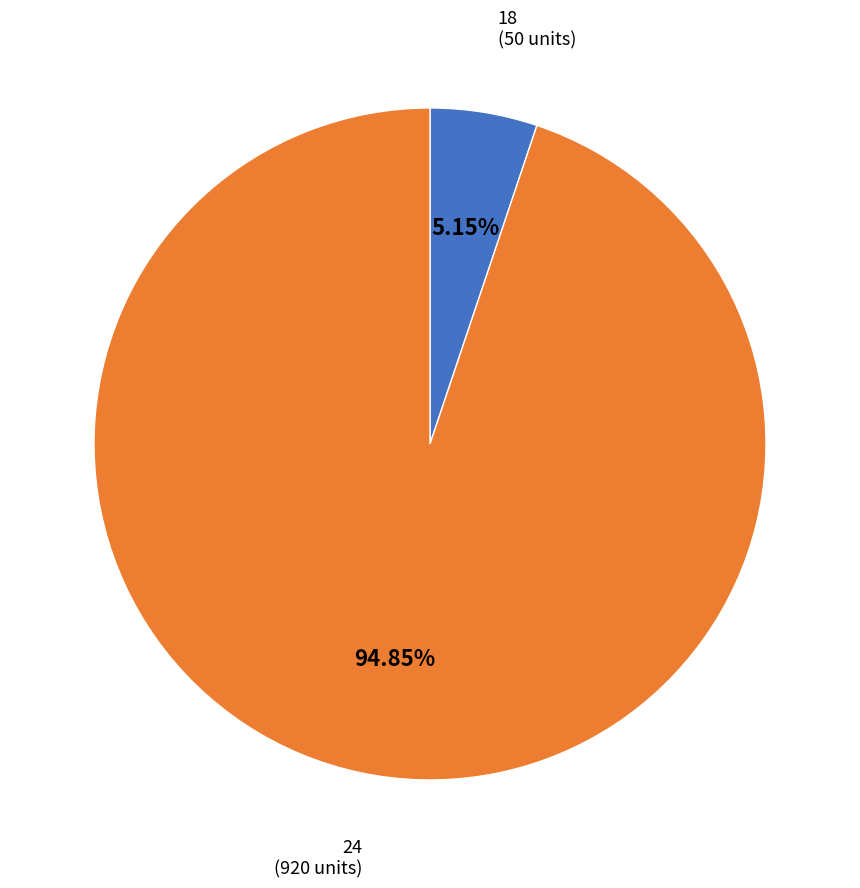

Is it true that 24 is 95% of the pie?

True